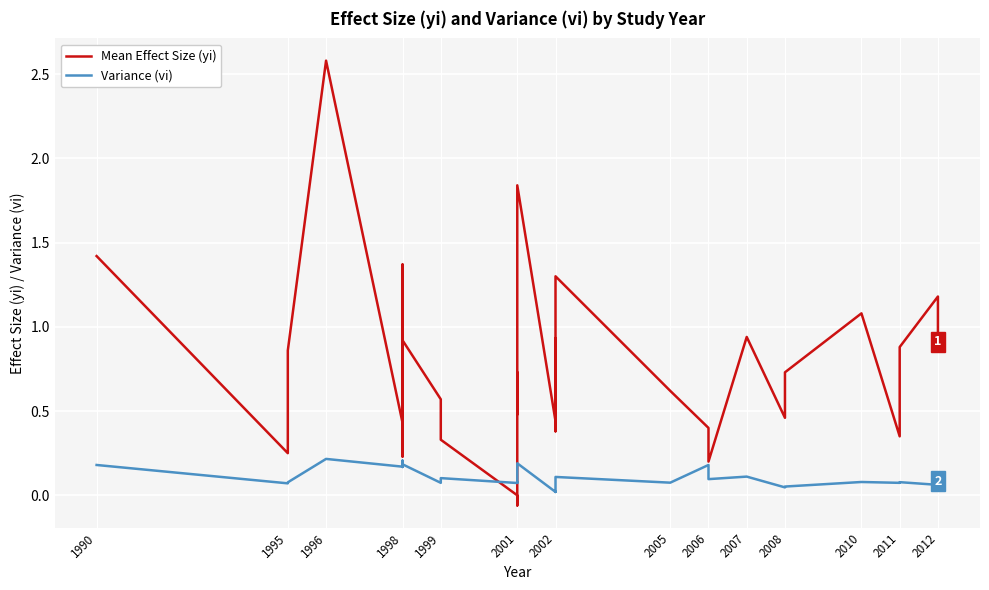

What is the value of the Variance (vi) point at the 38th from the left?

0.1